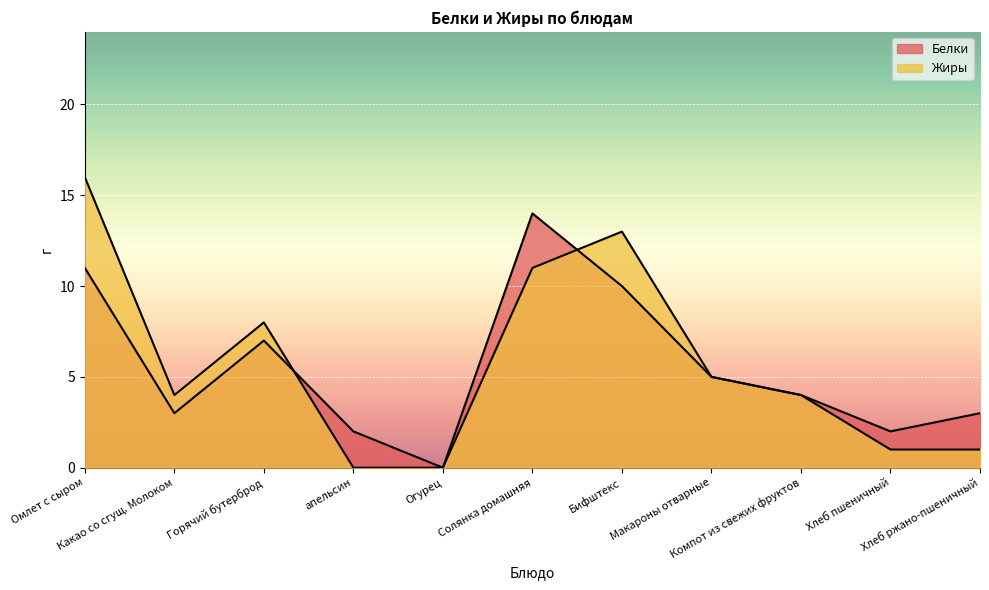

At which label is Жиры closest to 8?

Горячий бутерброд